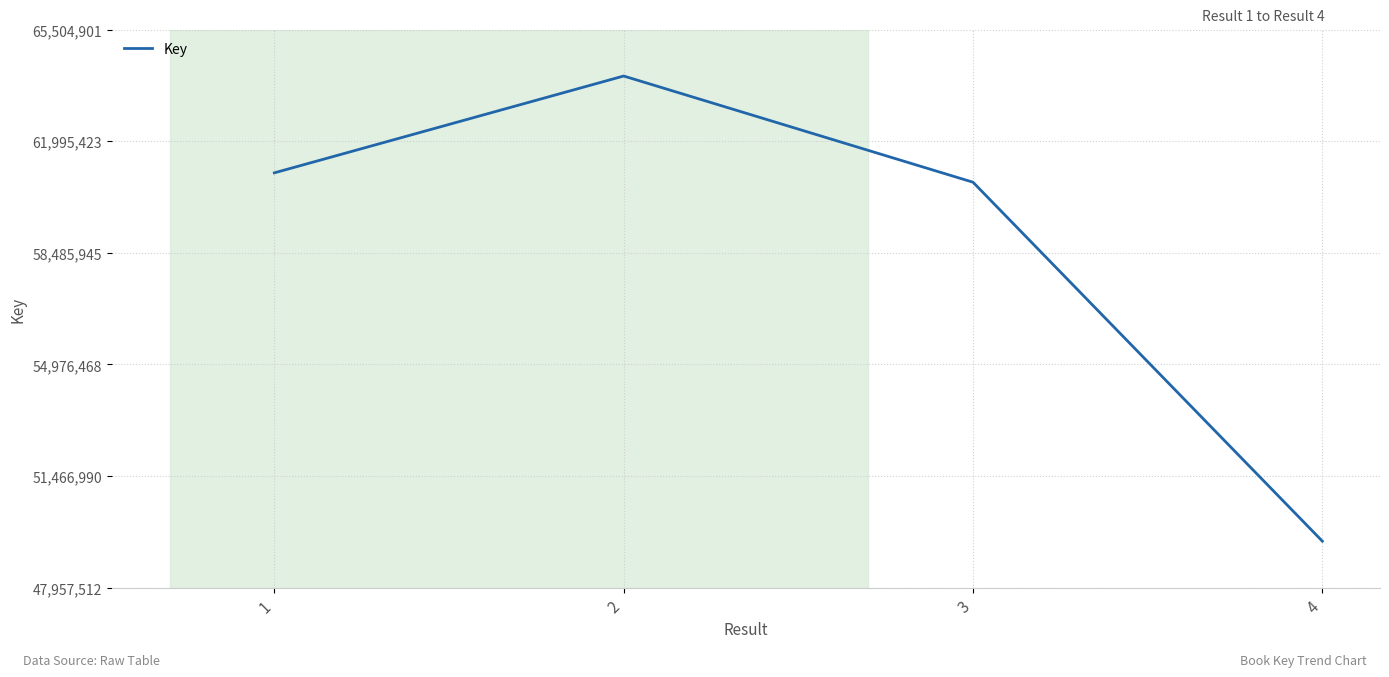

At which category does the data reach its first local peak?

2